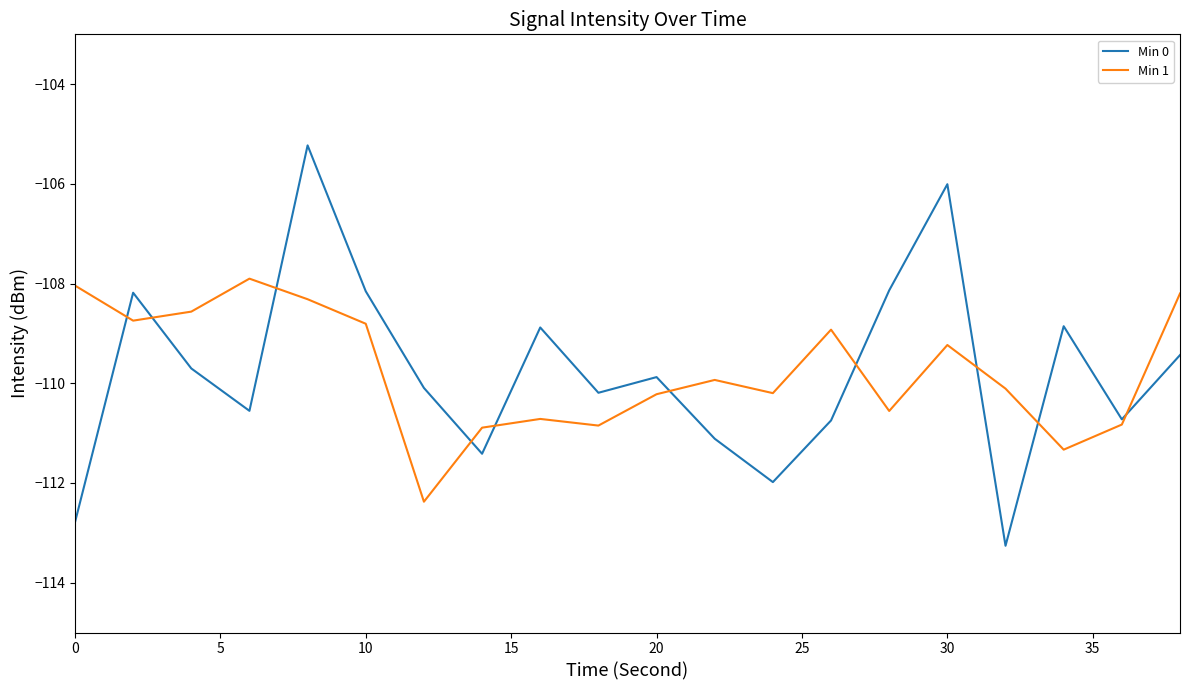

Does the chart have visible grid lines?

No